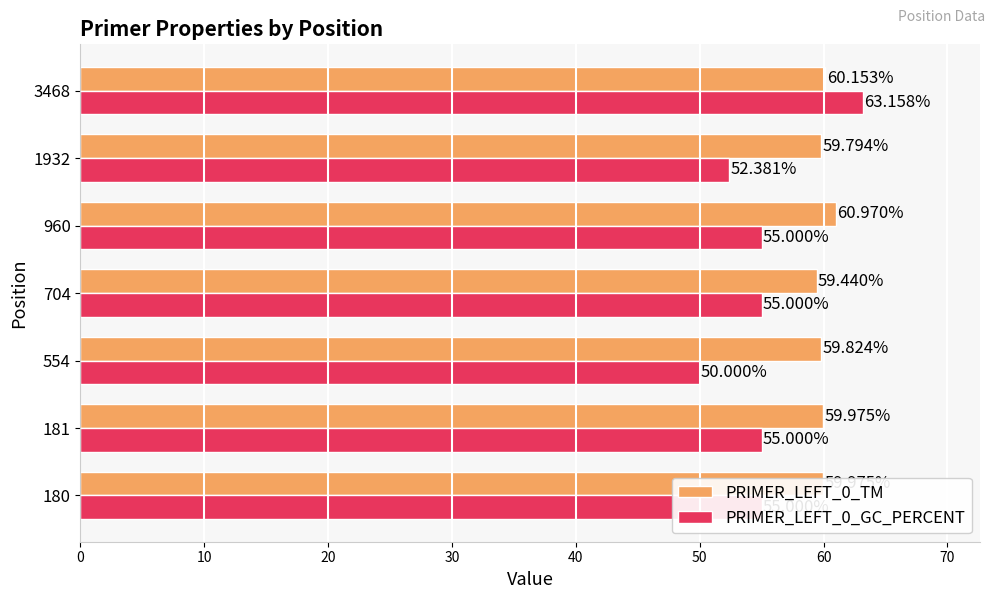

What is the total value across all series at 554?

109.8